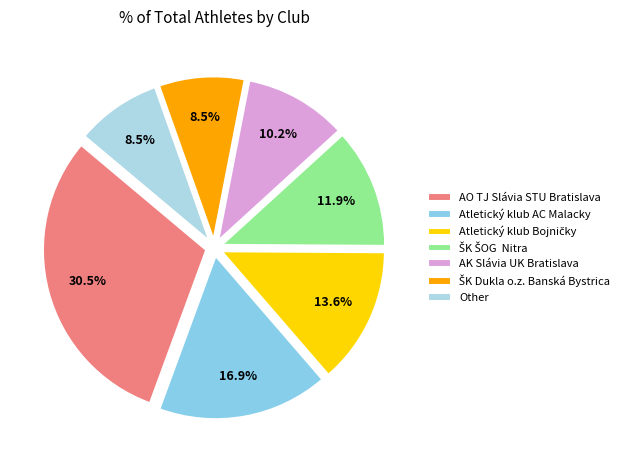

Count the number of slices in the pie.

7